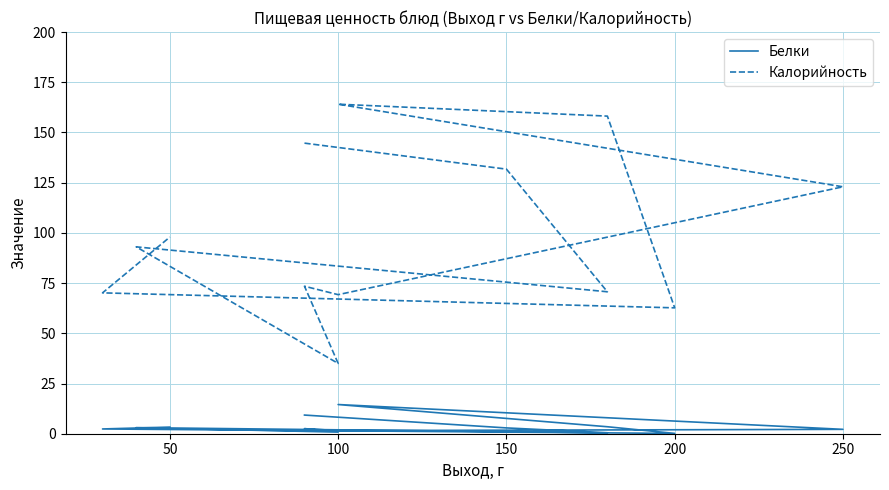

What is the value of the Калорийность point at the 10th from the left?

158.1